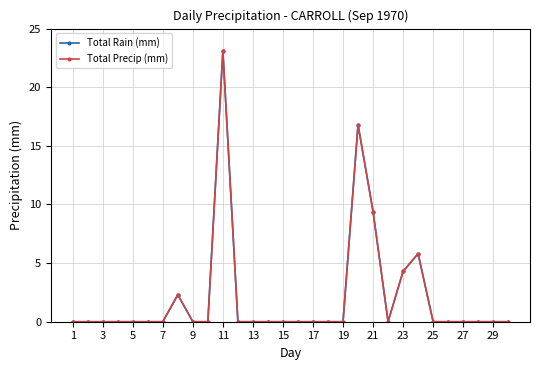

True or false: Total Rain (mm) and Total Precip (mm) cross at least once.

False